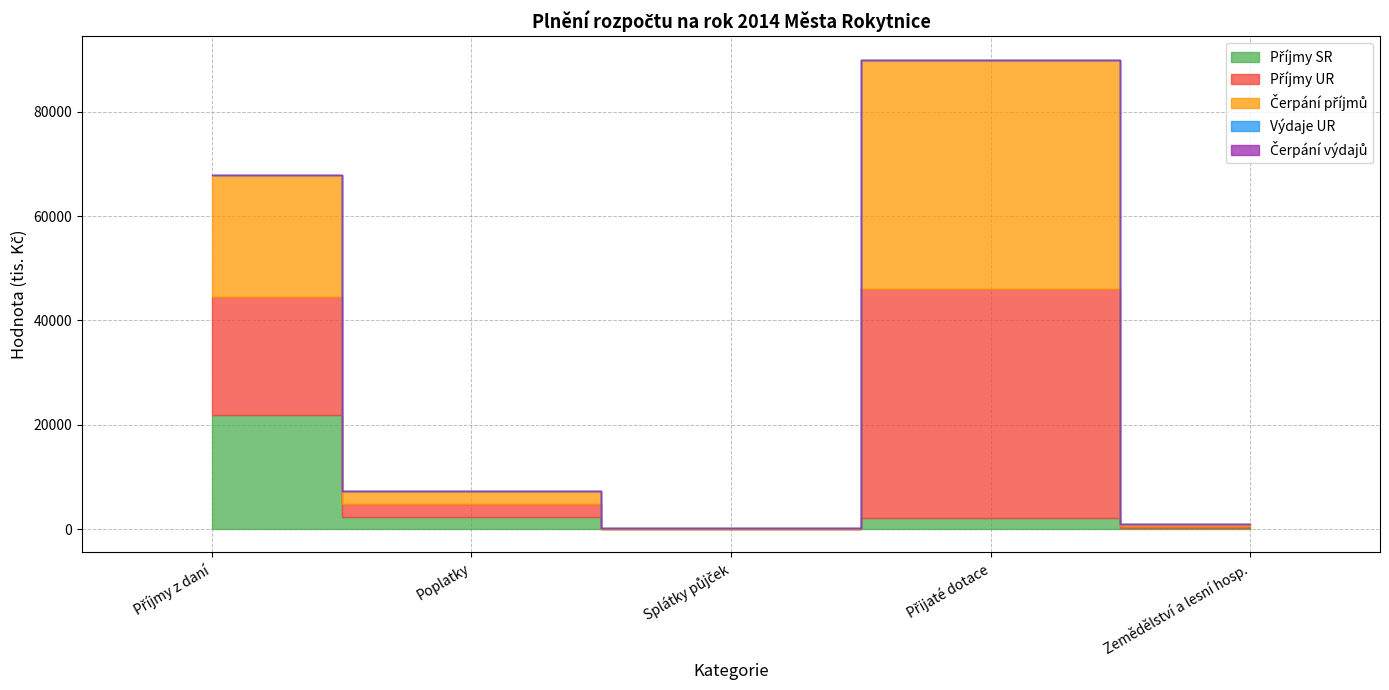

What is the difference between the maximum and minimum values in the Příjmy UR series?

43880.3